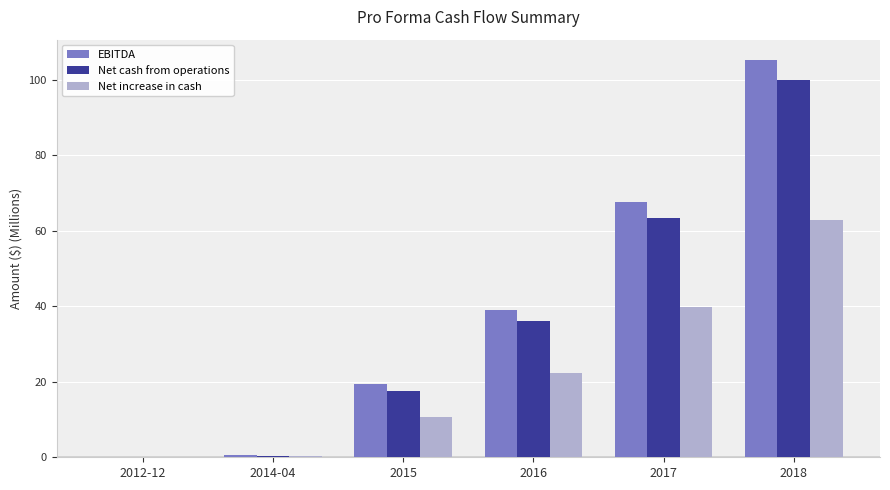

True or false: Net increase in cash has a value of 30.4 at 2016.

False